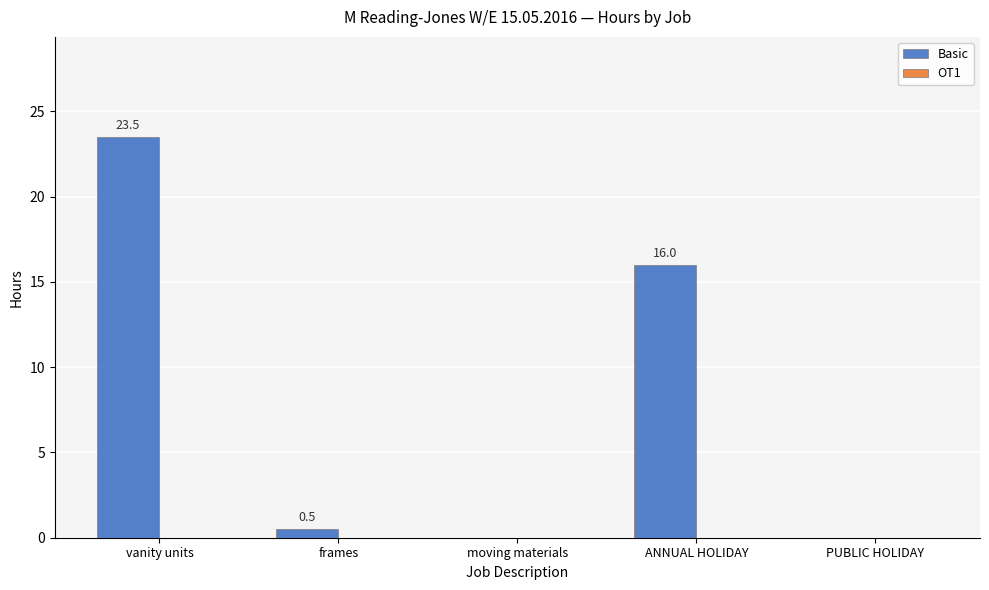

What value does the data have at frames?

0.5